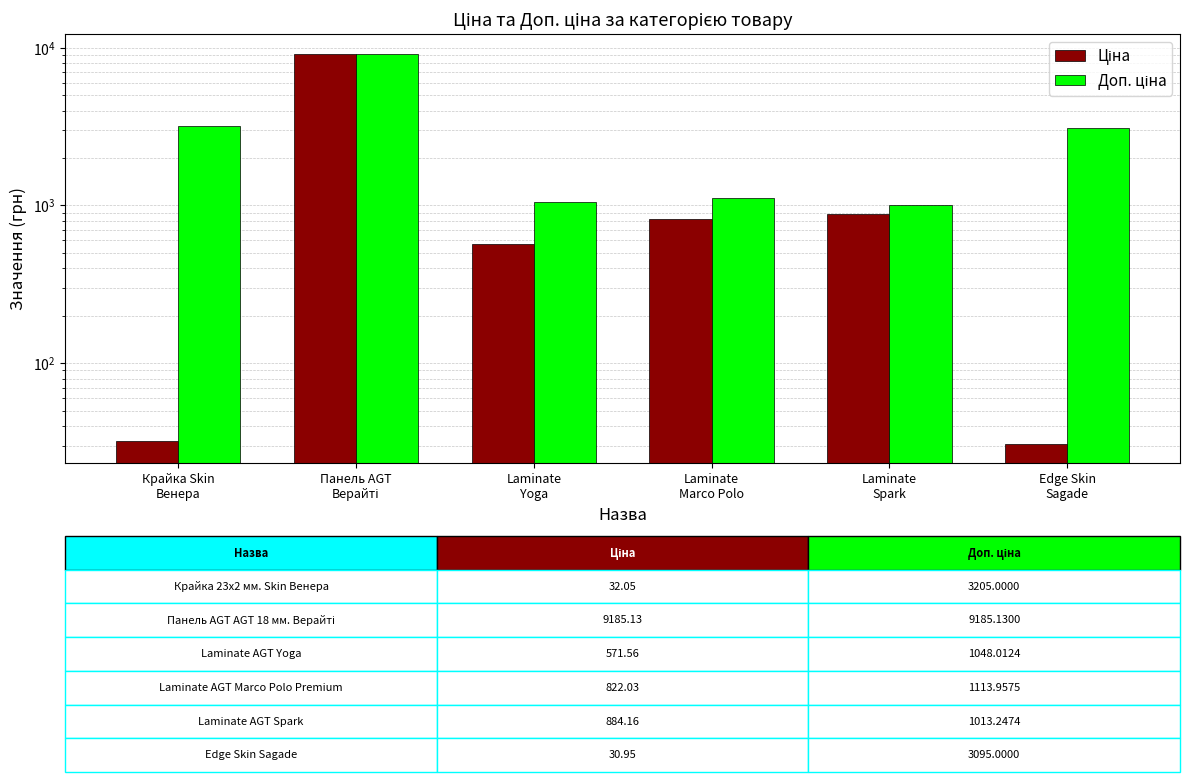

At how many categories does at least one series exceed 2435?

3